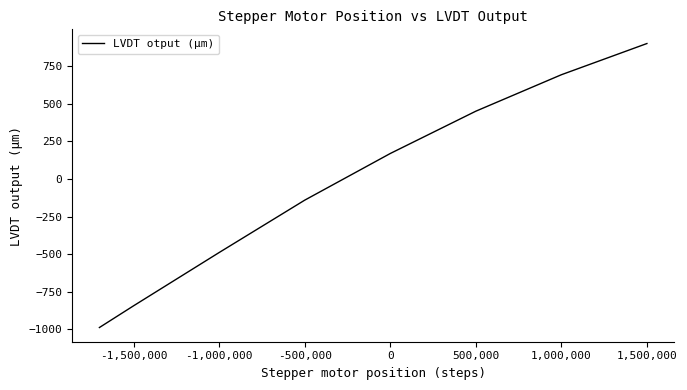

How many values are between -490 and 695?

5